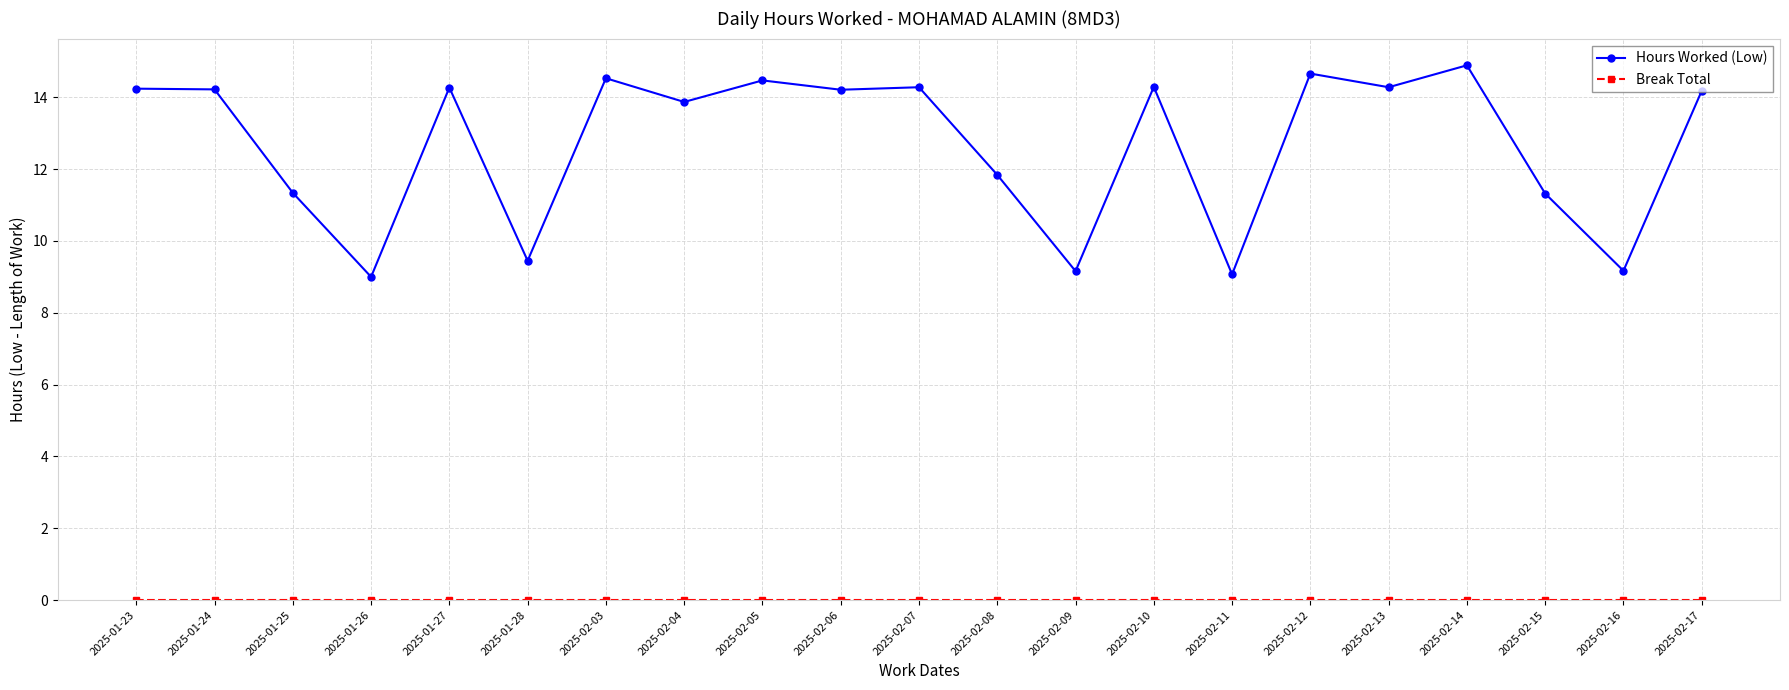

What position from the left is 2025-02-07?

11